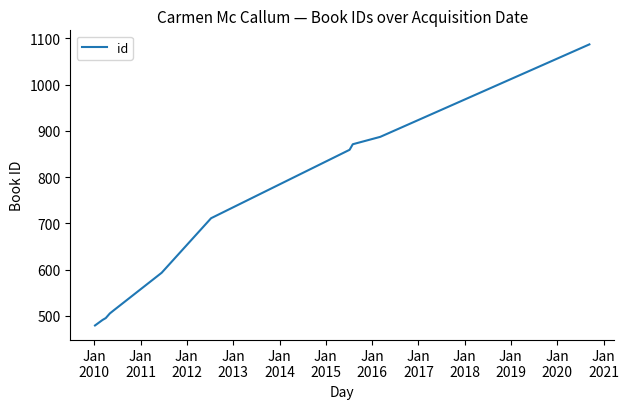

What is the difference between the maximum and minimum values?

608